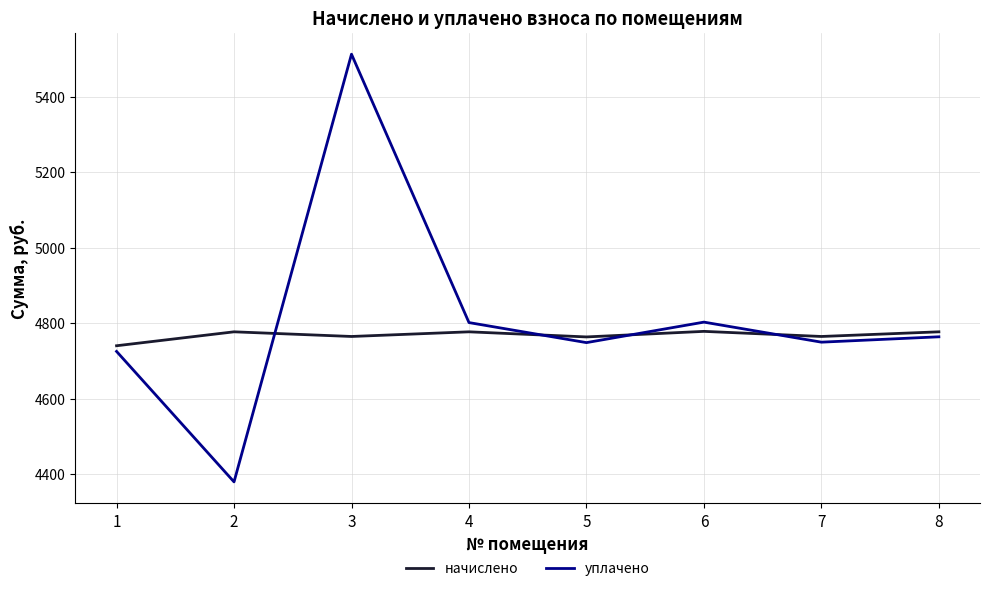

Which series has the widest spread of values?

уплачено